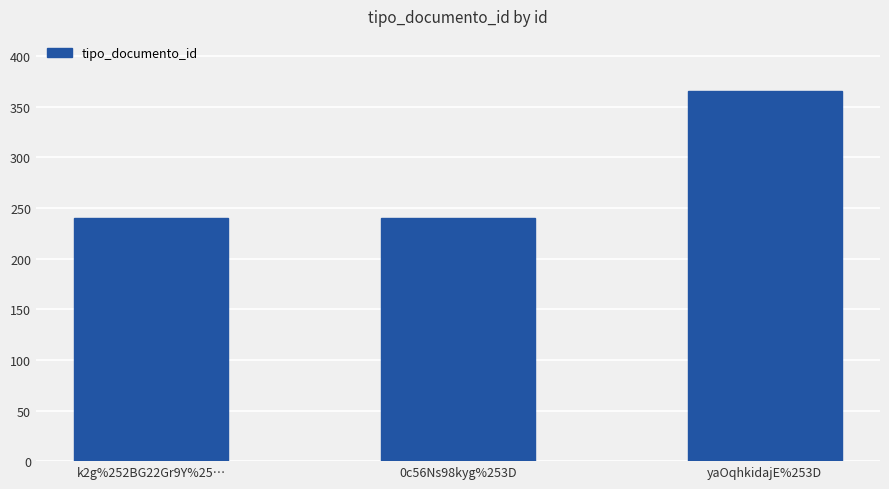

Reading left to right, extract all data points from this chart.

k2g%252BG22Gr9Y%25…=240	0c56Ns98kyg%253D=240	yaOqhkidajE%253D=366